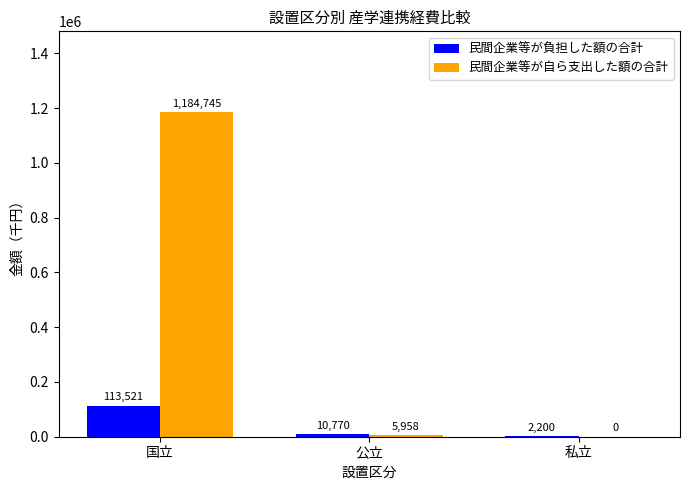

What is the spread (max minus min) of values at 私立?

2200